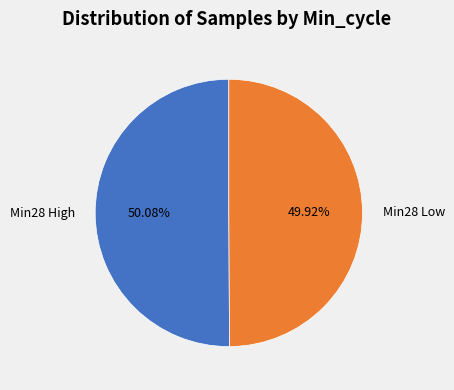

Combined, do Min28 High and Min28 Low account for over 50%?

Yes